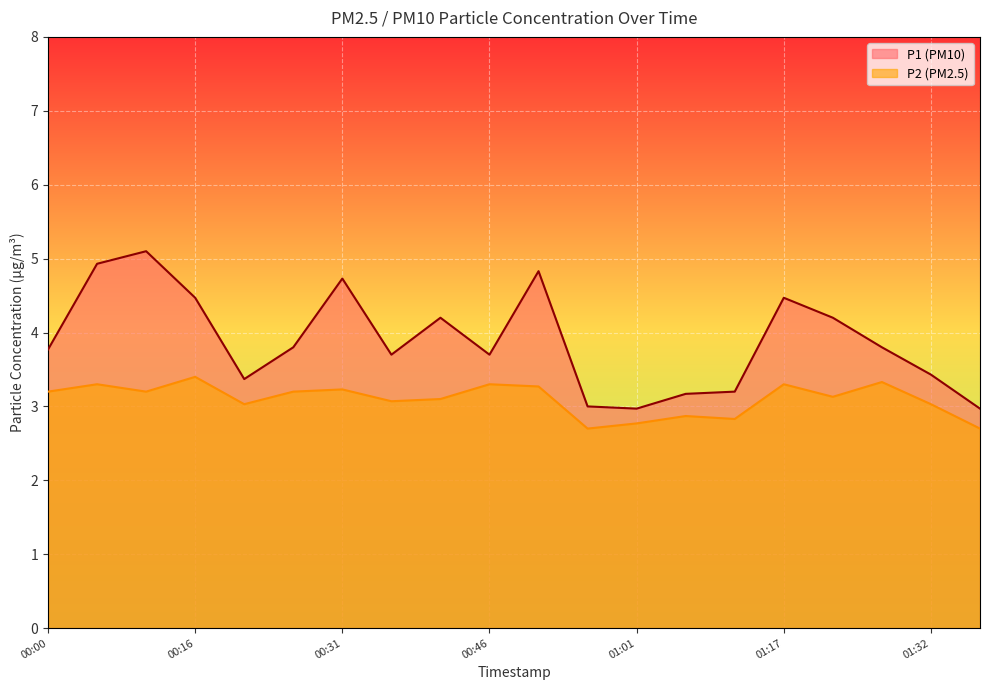

At which label is P1 closest to 4?

00:26